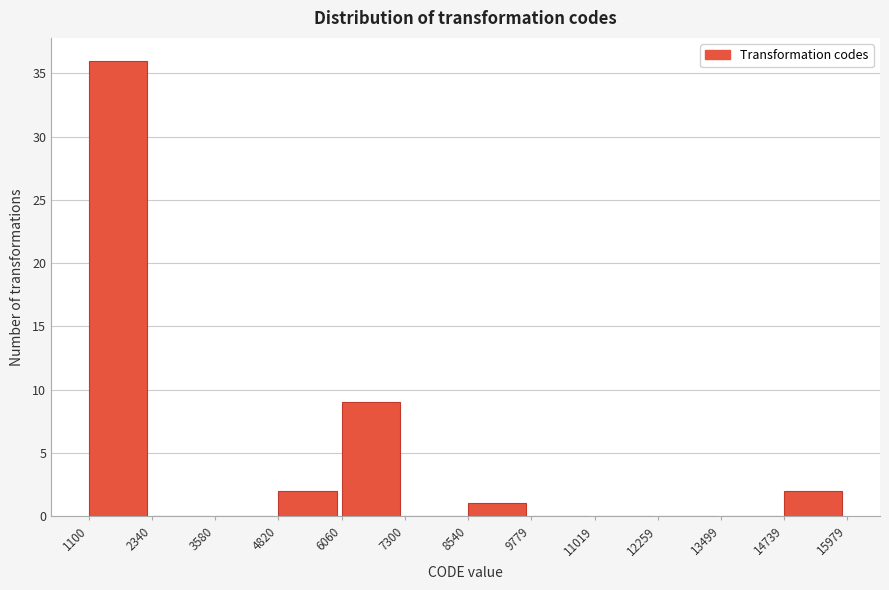

What is the height of the bar covering 4820 to 6060 on the x-axis? The values are not printed on the chart, so give them approximately, as read against the axis.

2